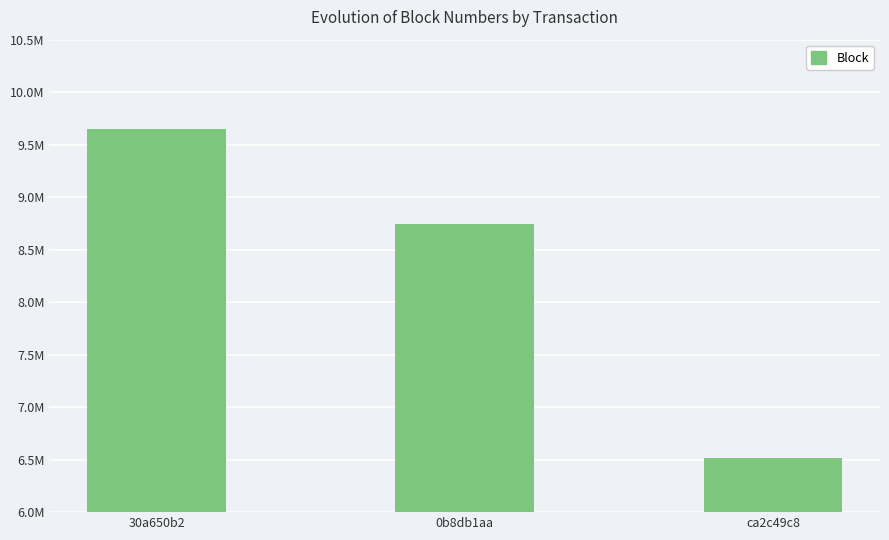

Does the chart contain stacked bars?

No